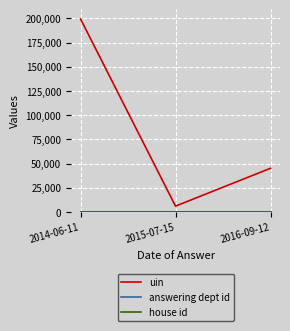

Between 2014-06-11 and 2015-07-15, which series saw the biggest shift?

uin